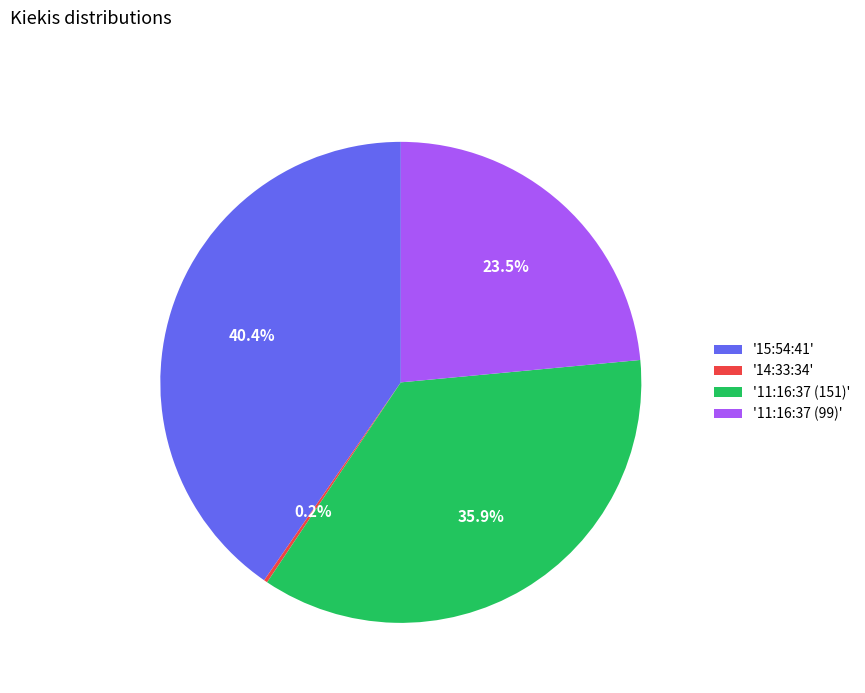

What is the largest slice in the pie chart?

'15:54:41'